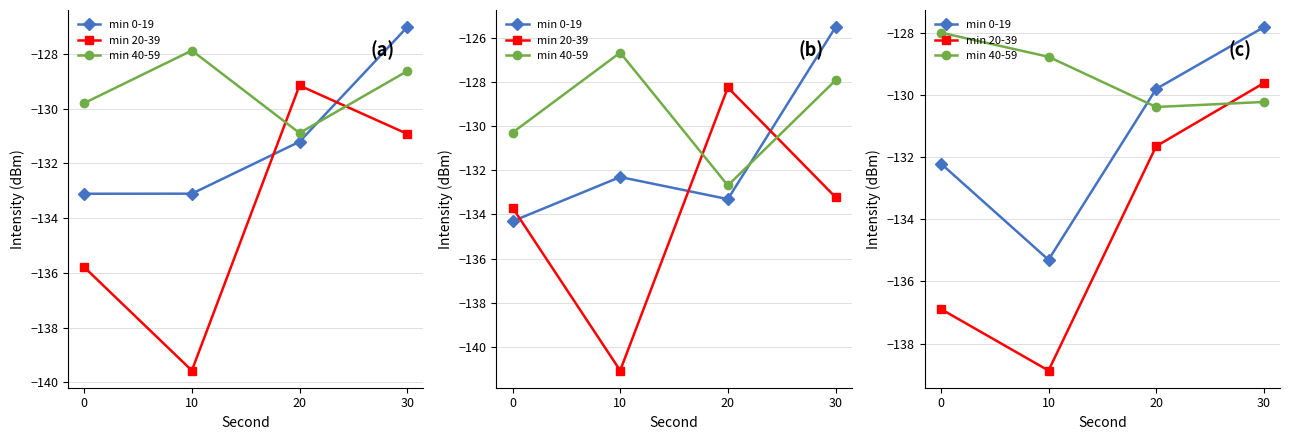

Which series changed the most between 10 and 30?

min 20-39